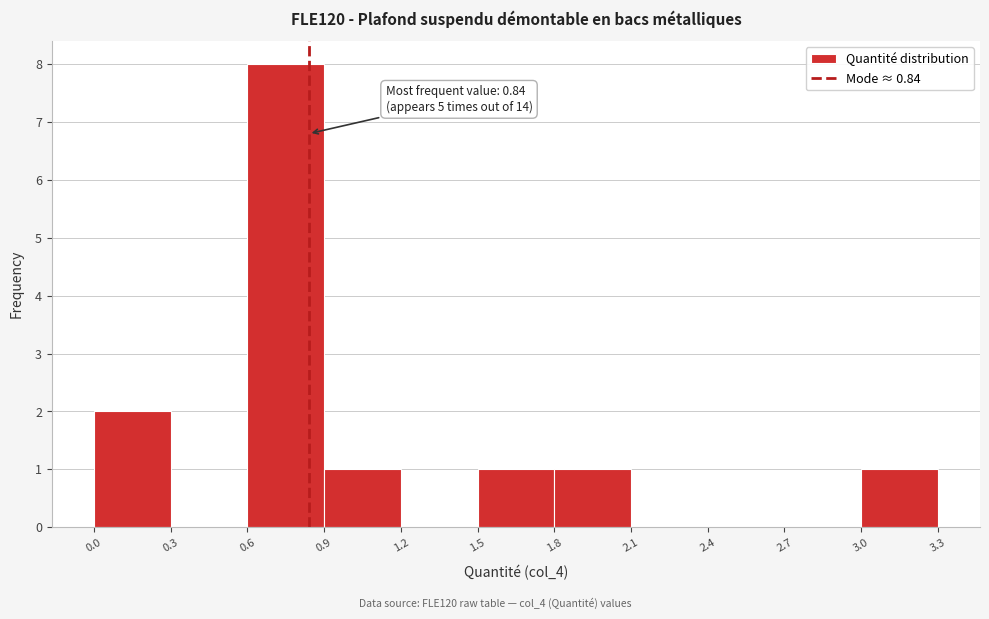

Over which range of the x-axis is the bar tallest?

0.6 to 0.9